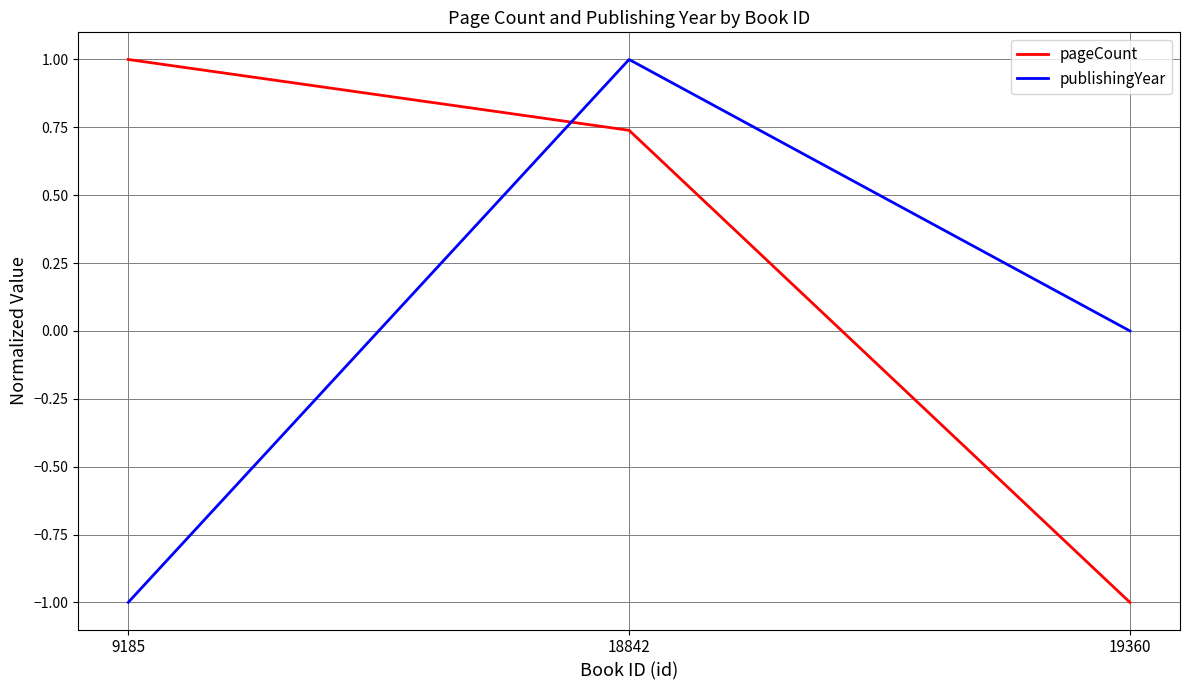

What is the difference between the maximum and minimum values in the publishingYear series?

2.0